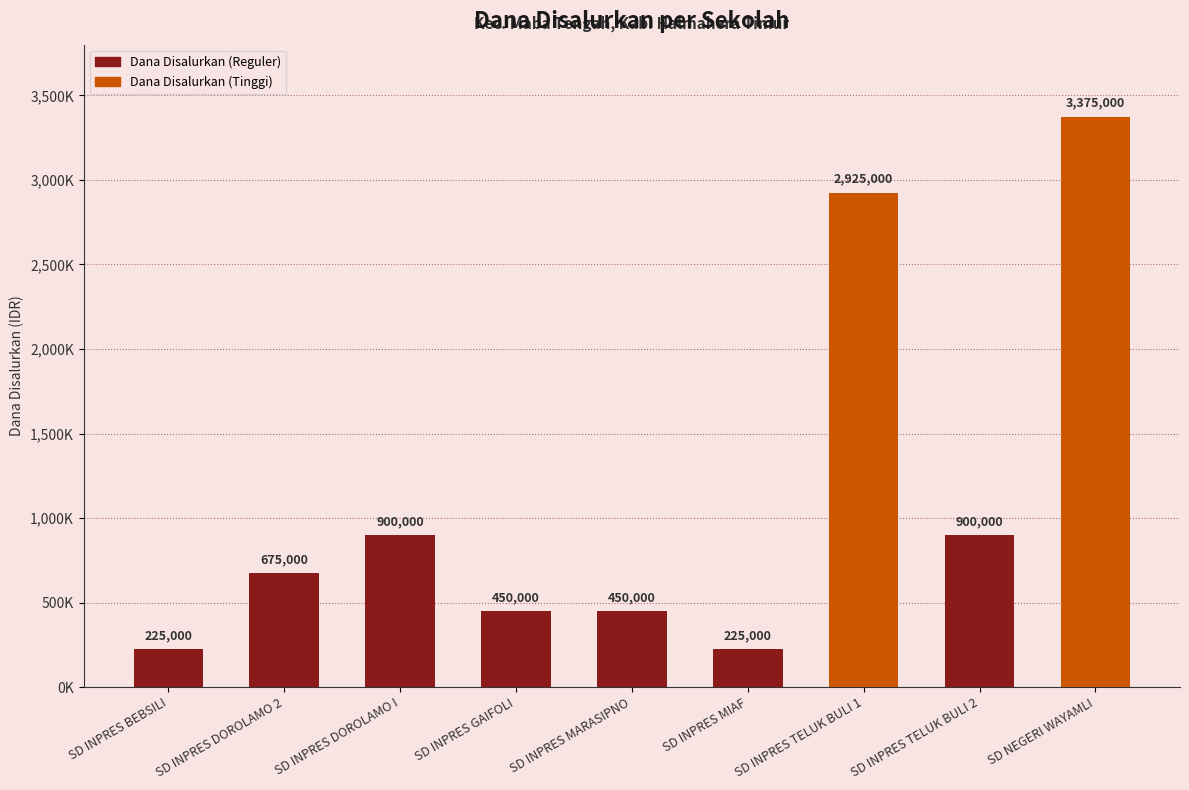

Are the bars horizontal?

No